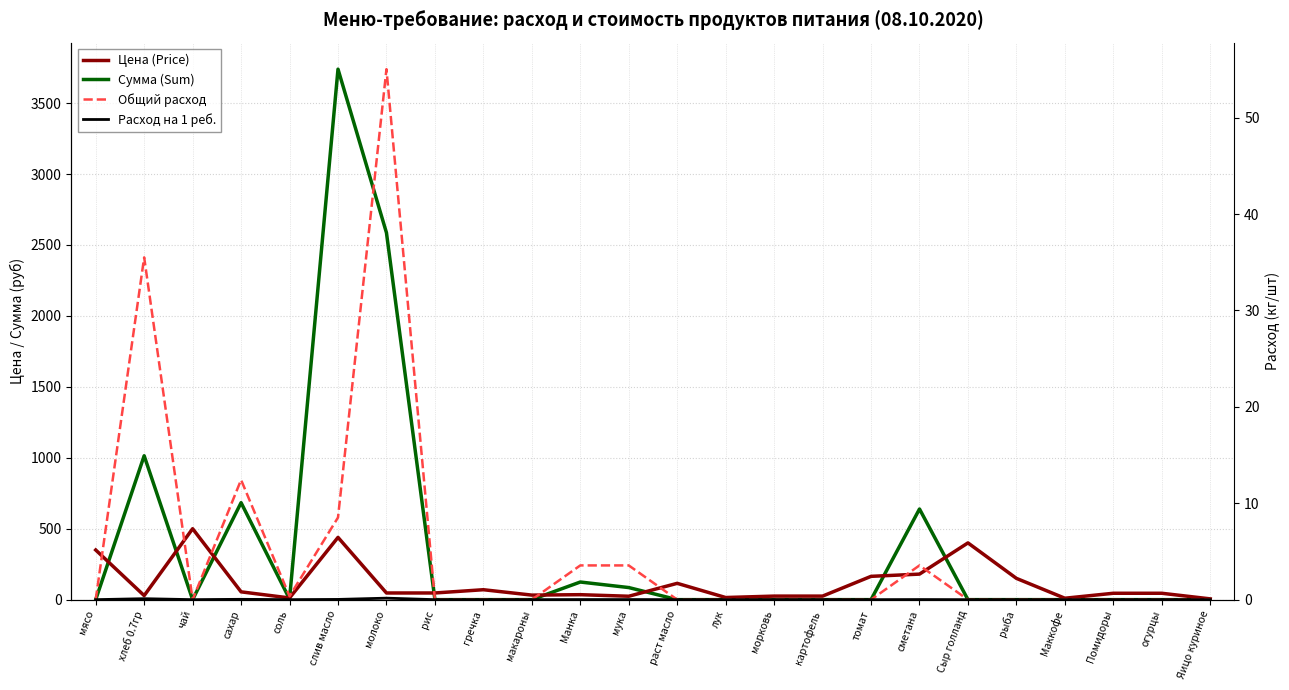

Between лук and макароны, which is larger?

макароны